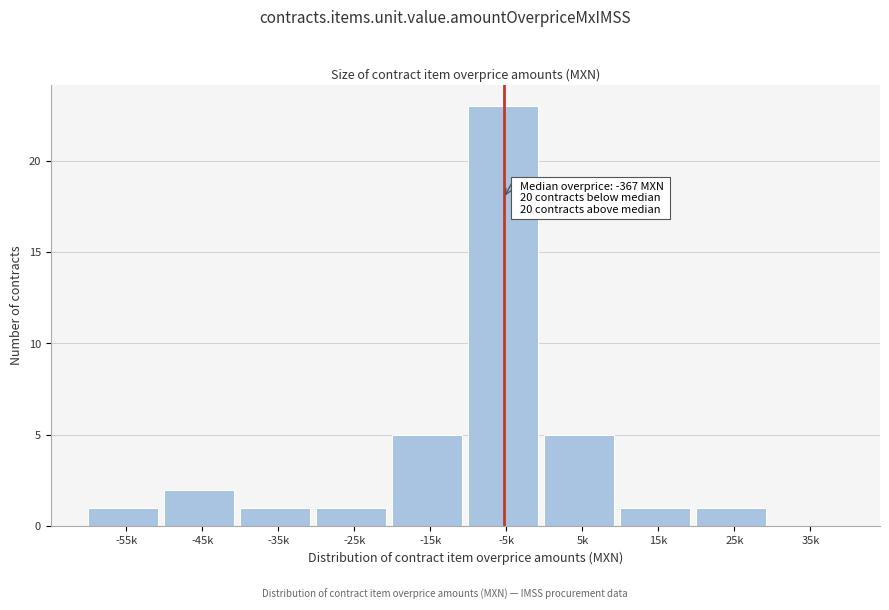

Reading right to left, transcribe all the data shown in this chart.

35k=0	25k=1	15k=1	5k=5	-5k=23	-15k=5	-25k=1	-35k=1	-45k=2	-55k=1